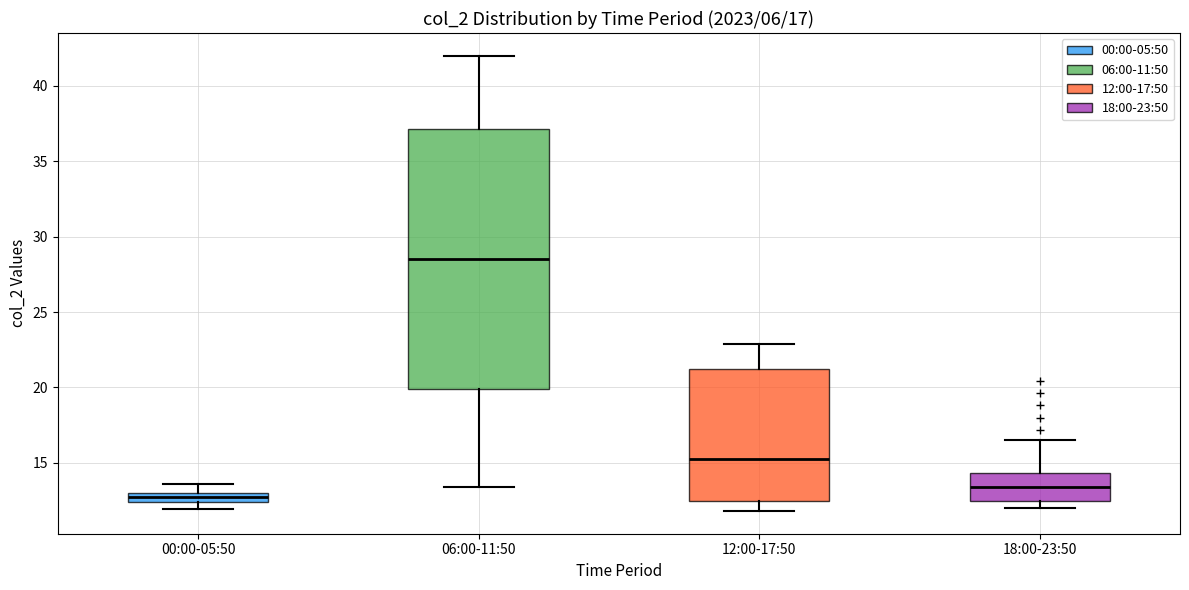

Which box's median line is the highest?

06:00-11:50